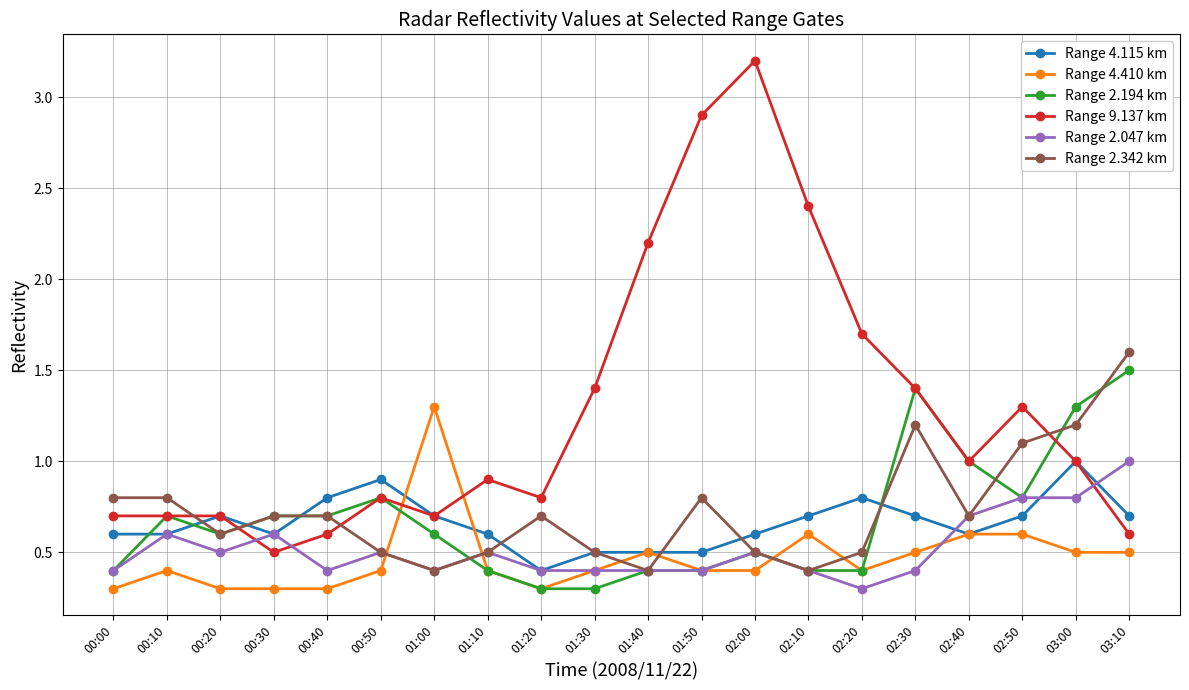

What is the greatest value displayed?

3.2